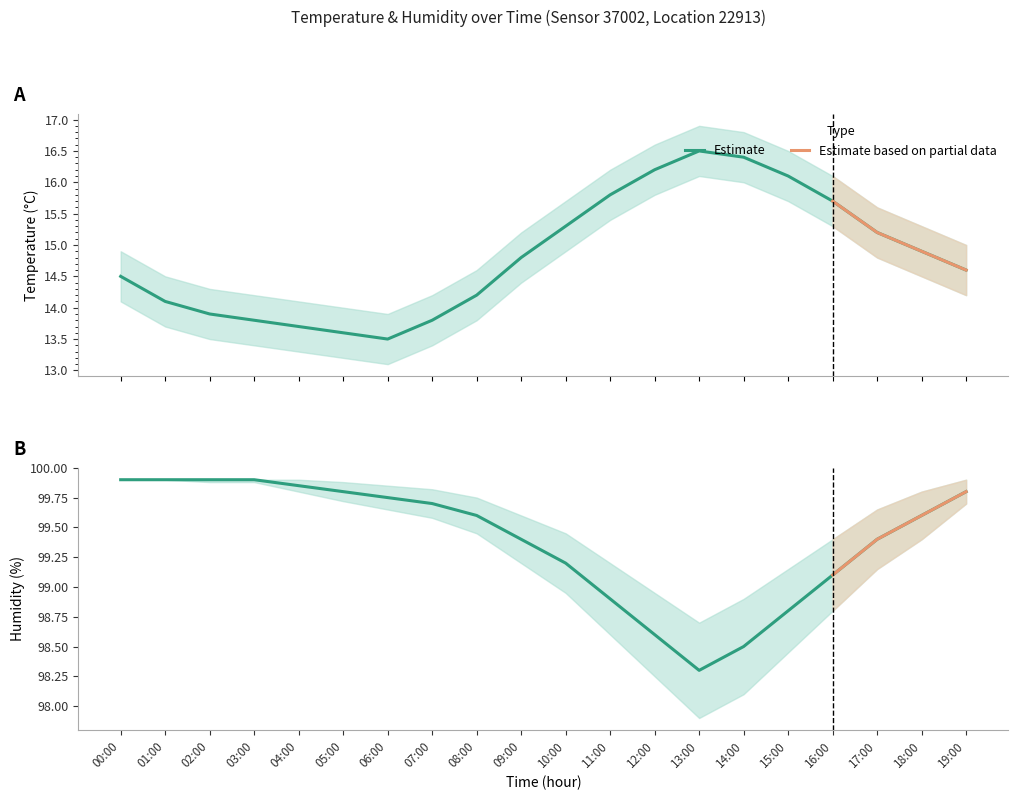

At which label does humidity_lower first exceed 99?

00:00